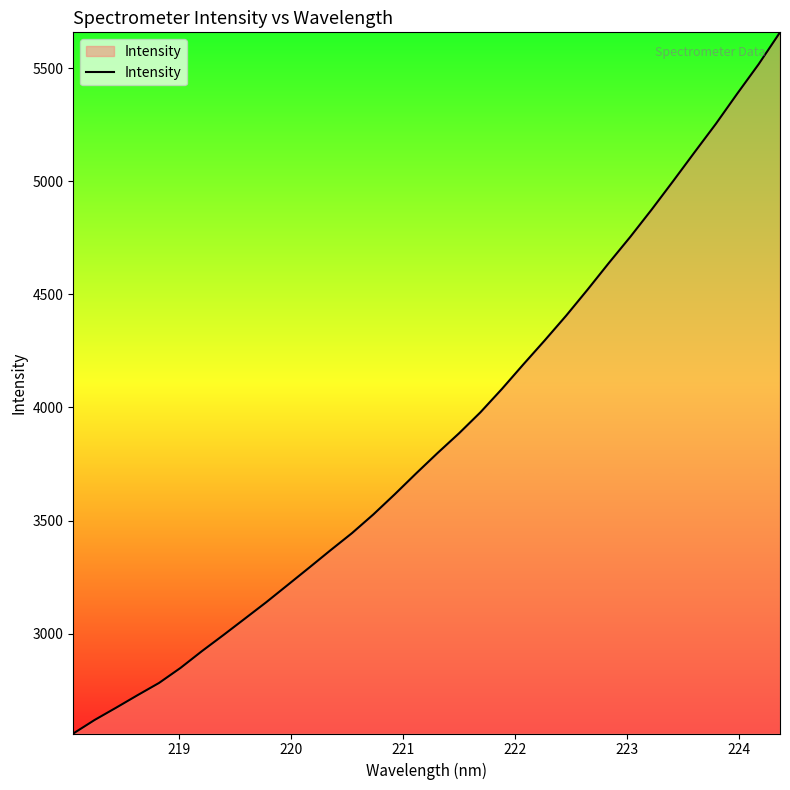

What is the difference between the maximum and minimum values?

3101.4